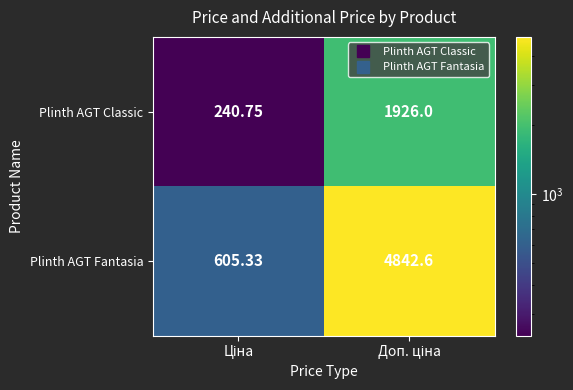

List the series in order of their overall mean, highest first.

Plinth AGT Fantasia, Plinth AGT Classic